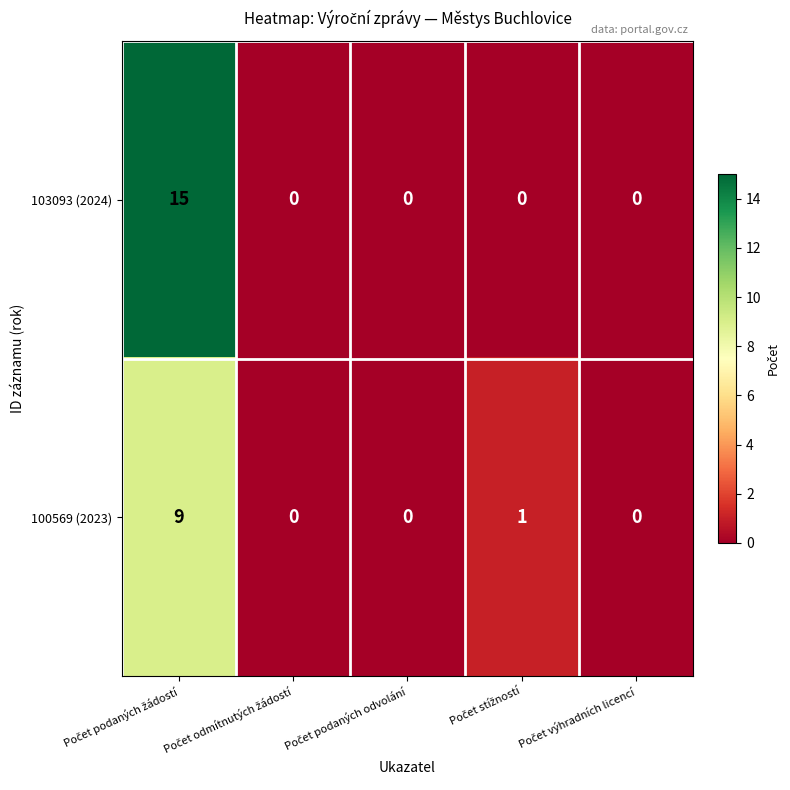

What is the average value of the 103093 (2024) series?

3